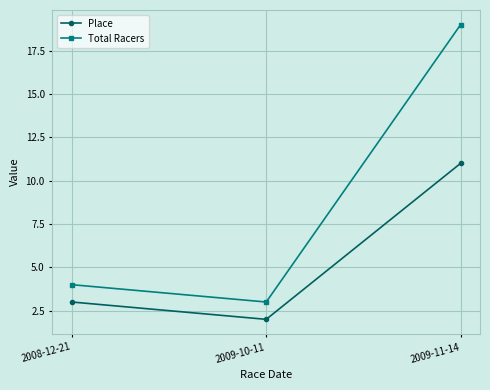

Does the chart have visible grid lines?

Yes